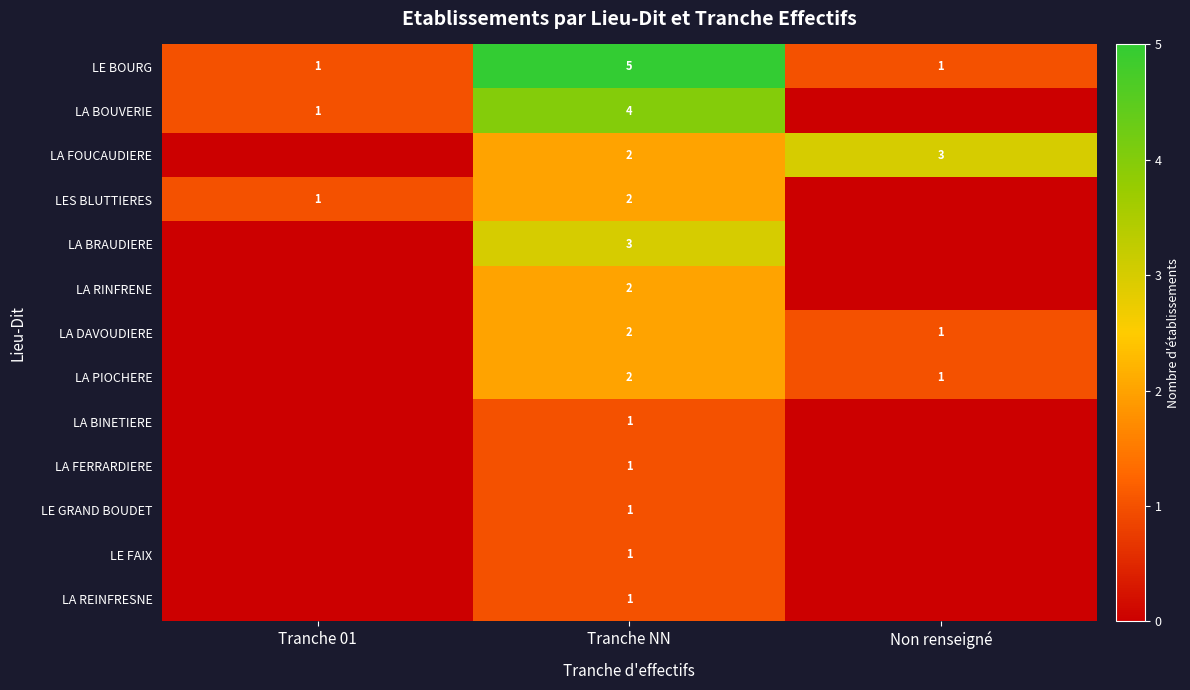

Where does the LA DAVOUDIERE series first go above 1?

Tranche NN